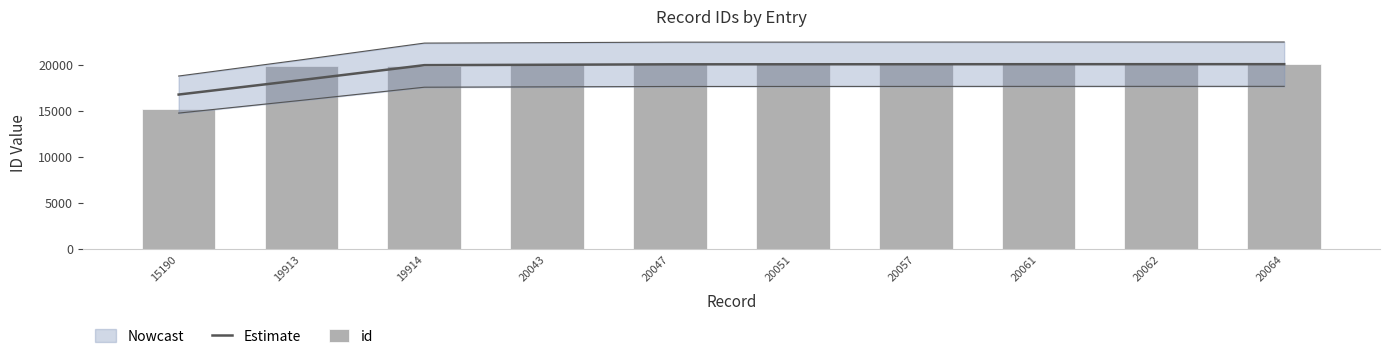

What is the value of the Estimate bar at the 3rd from the left?

19956.7